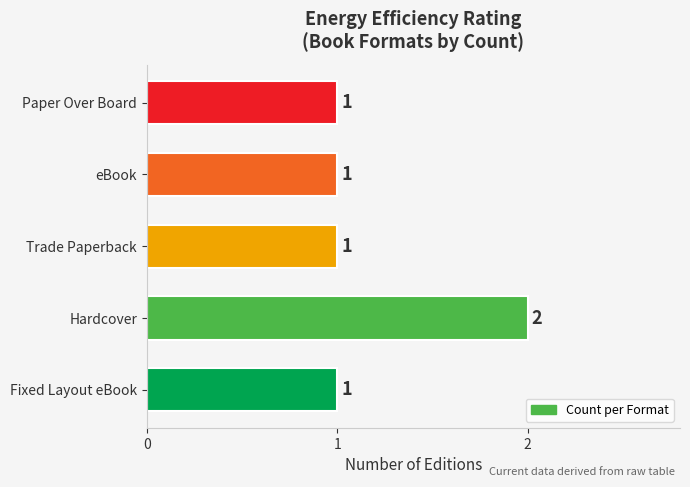

At which category does the chart reach its peak across all series?

Hardcover